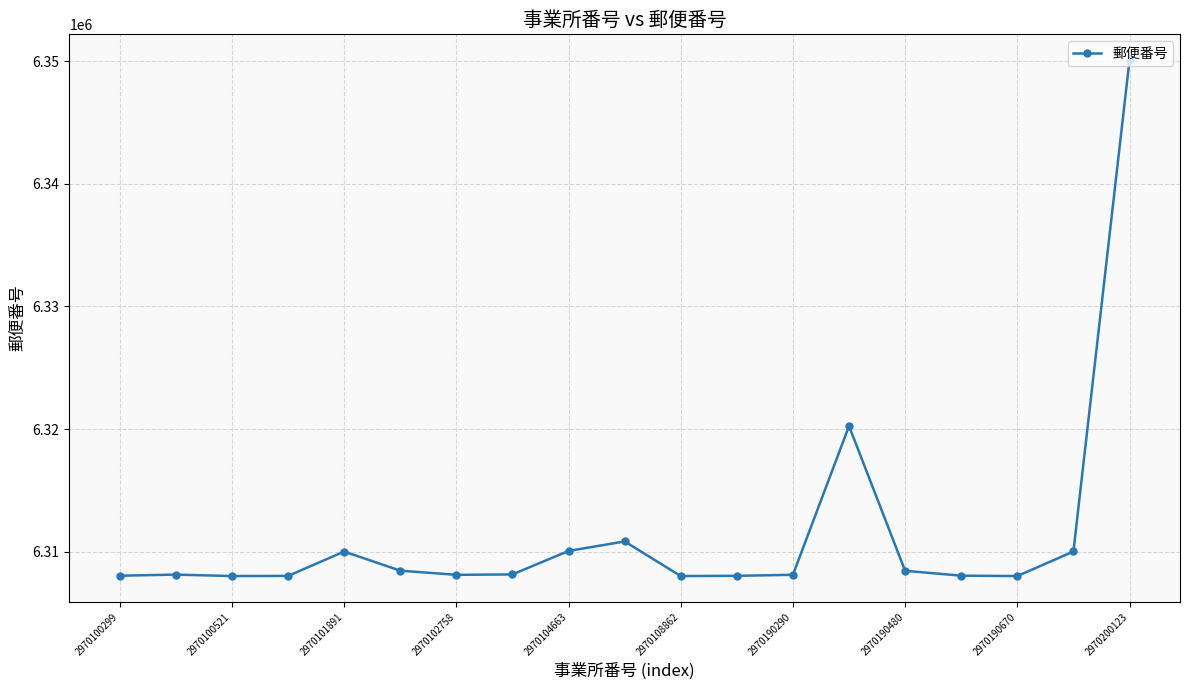

What is the sum of all values?

119916836